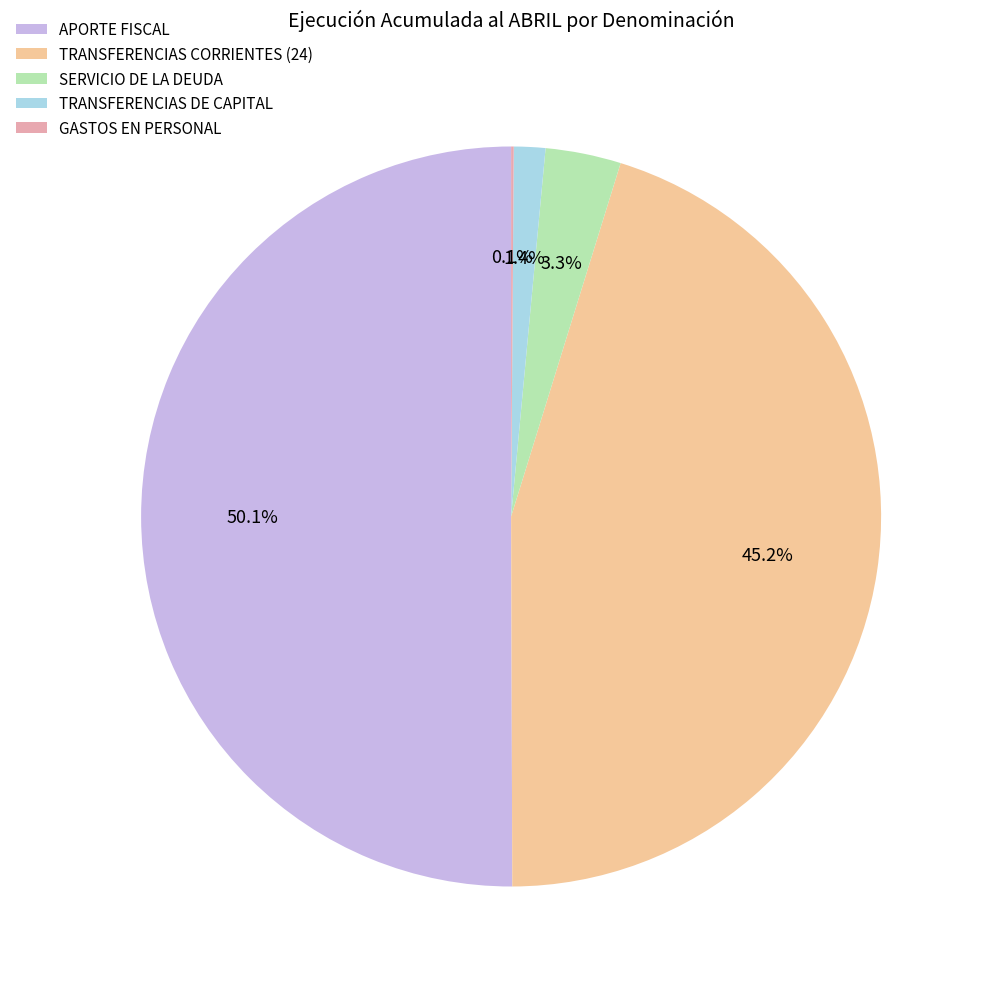

The TRANSFERENCIAS CORRIENTES (24) slice represents 54% of the pie. True or false?

False